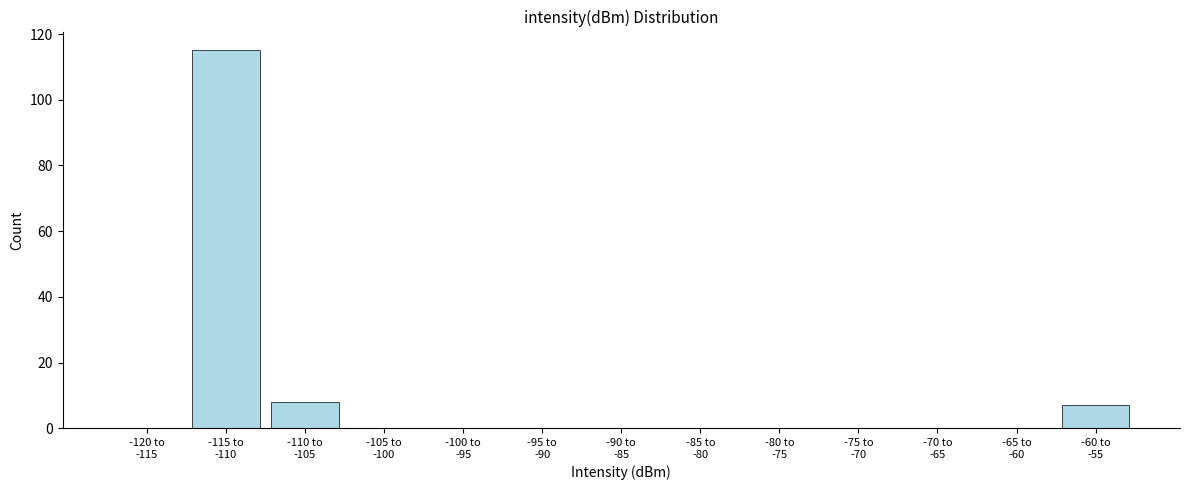

What is the greatest value displayed?

115